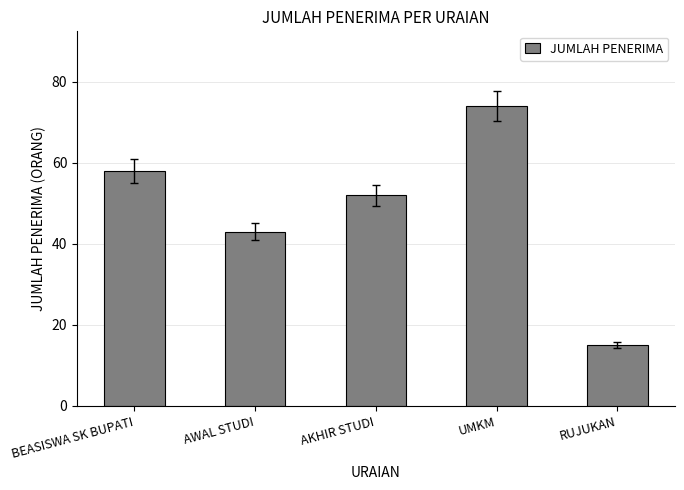

What is the difference between the values at UMKM and BEASISWA SK BUPATI?

16